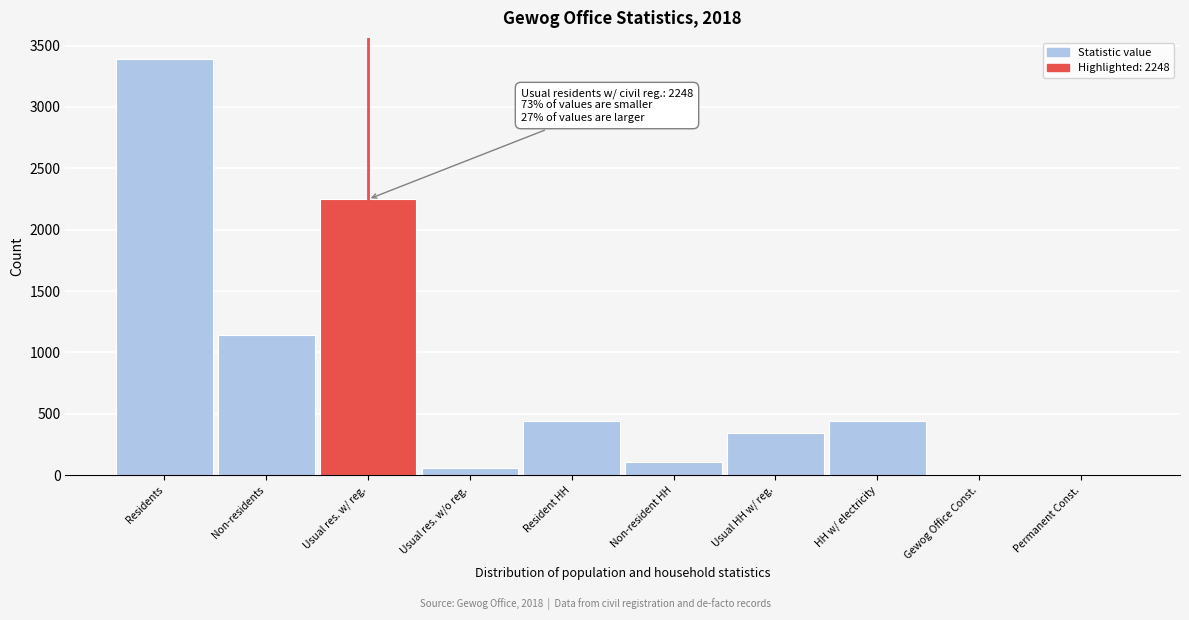

What value does the data have at Usual res. w/ reg.?

2248